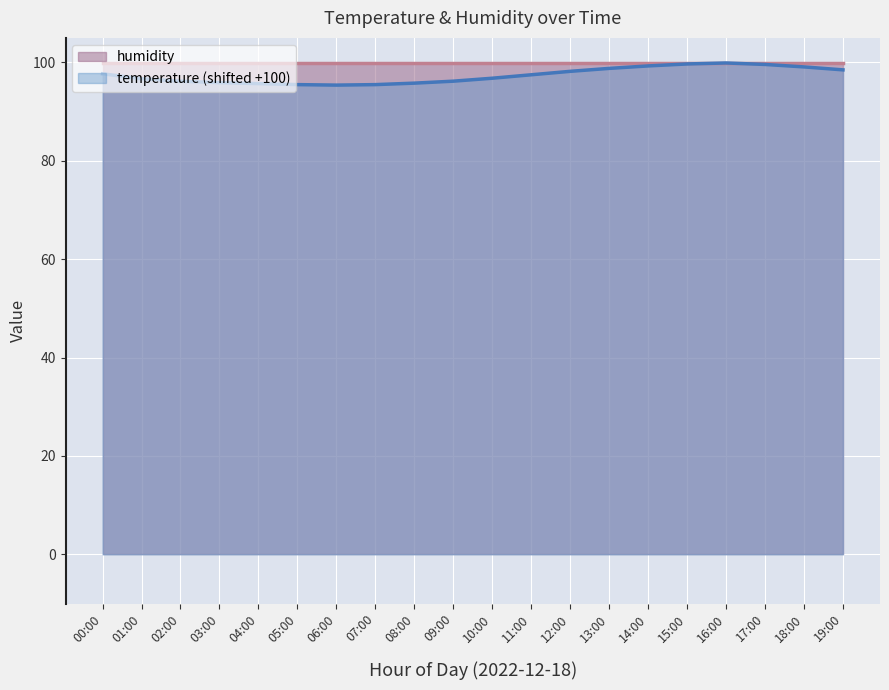

What is the ratio of the value at 05:00 to the value at 00:00?

1.0